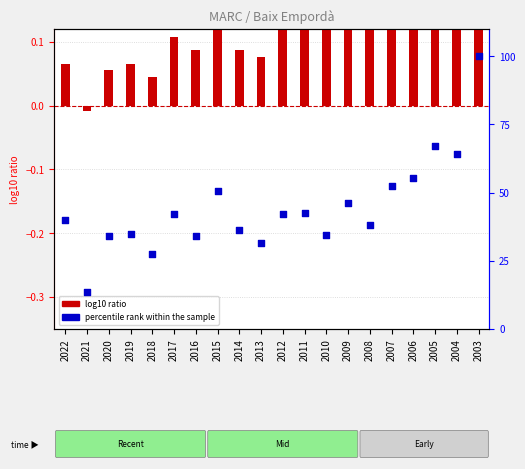

Which series has the widest spread of Y values?

percentile rank within the sample